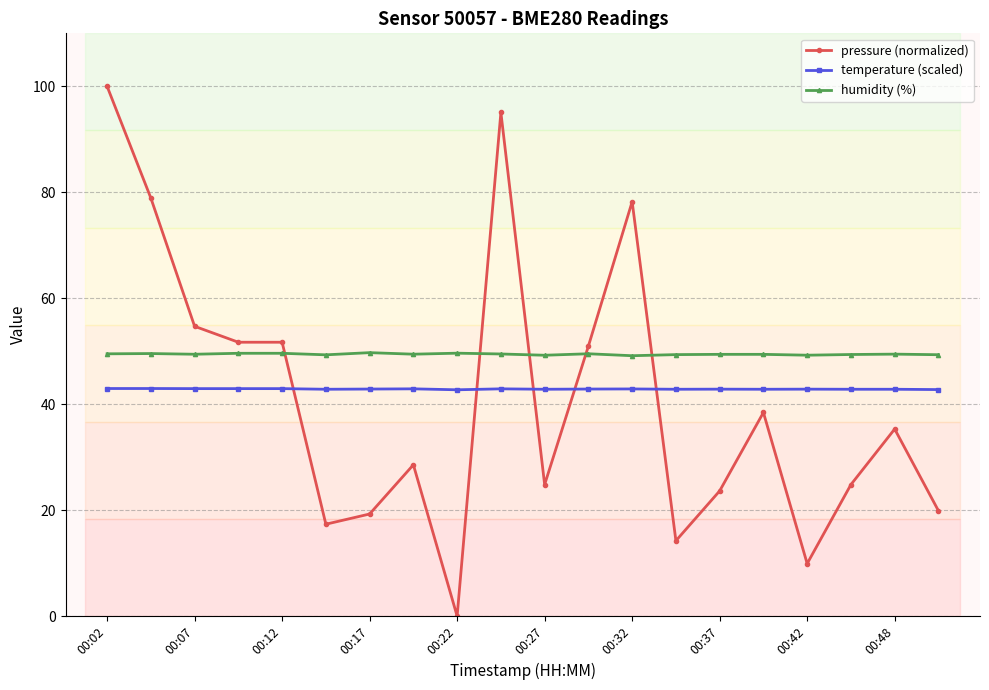

Which series has the largest total across all categories?

humidity (%)